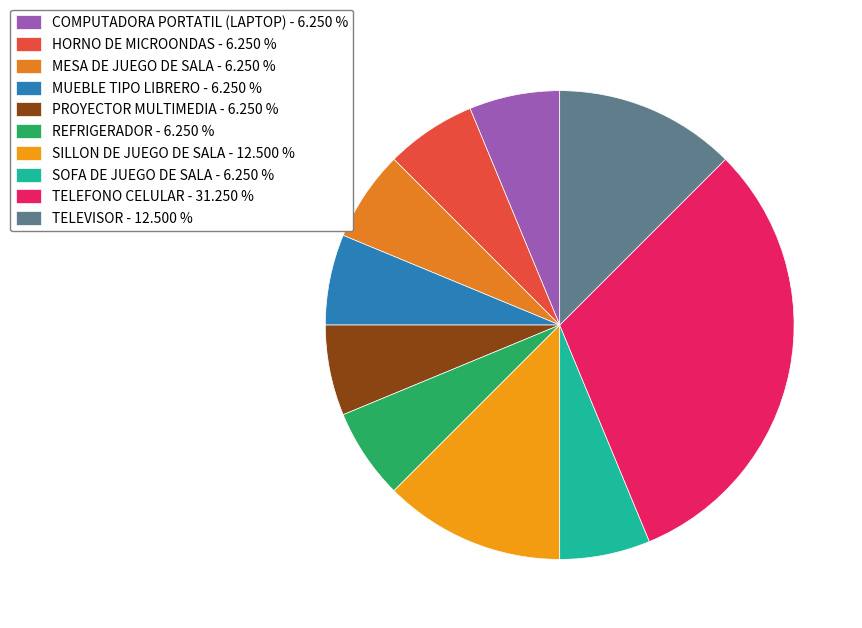

The MUEBLE TIPO LIBRERO slice represents 1% of the pie. True or false?

False